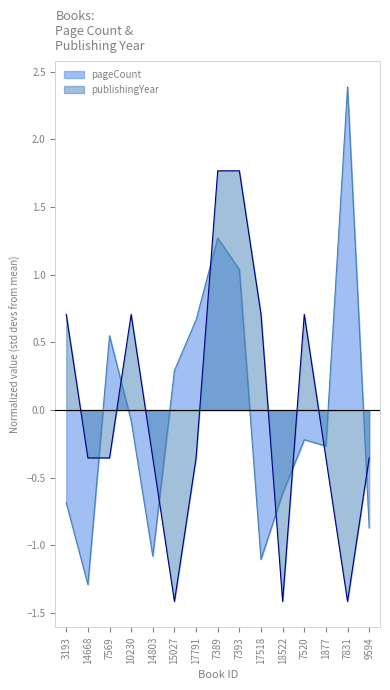

True or false: publishingYear and pageCount cross at least once.

True